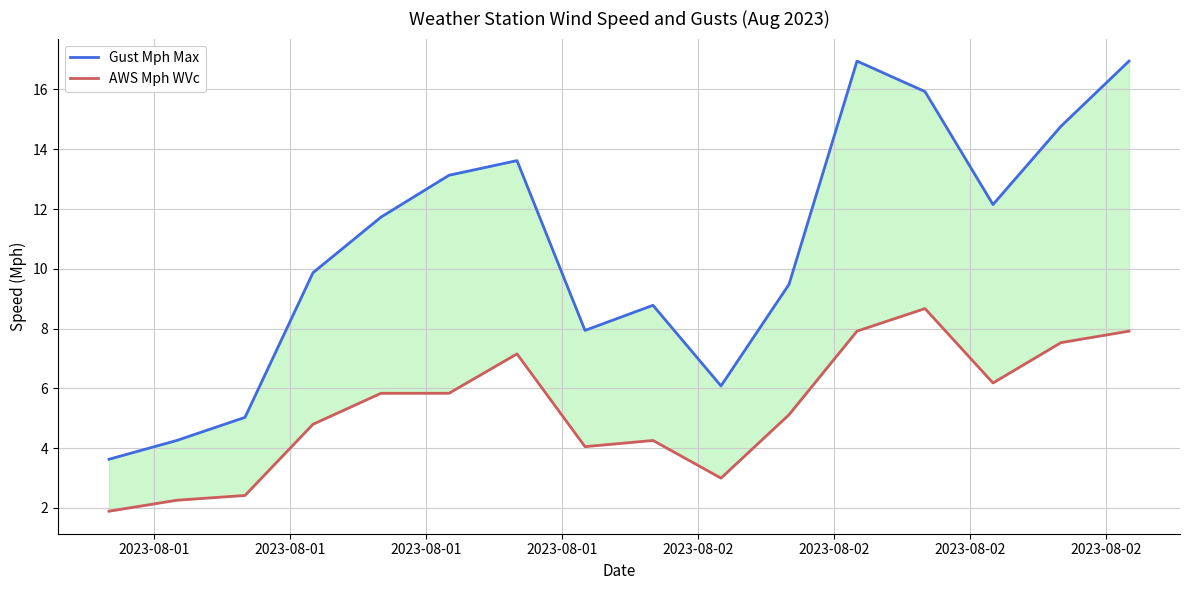

Rank the series by their maximum value, from lowest to highest.

AWS Mph WVc, Gust Mph Max